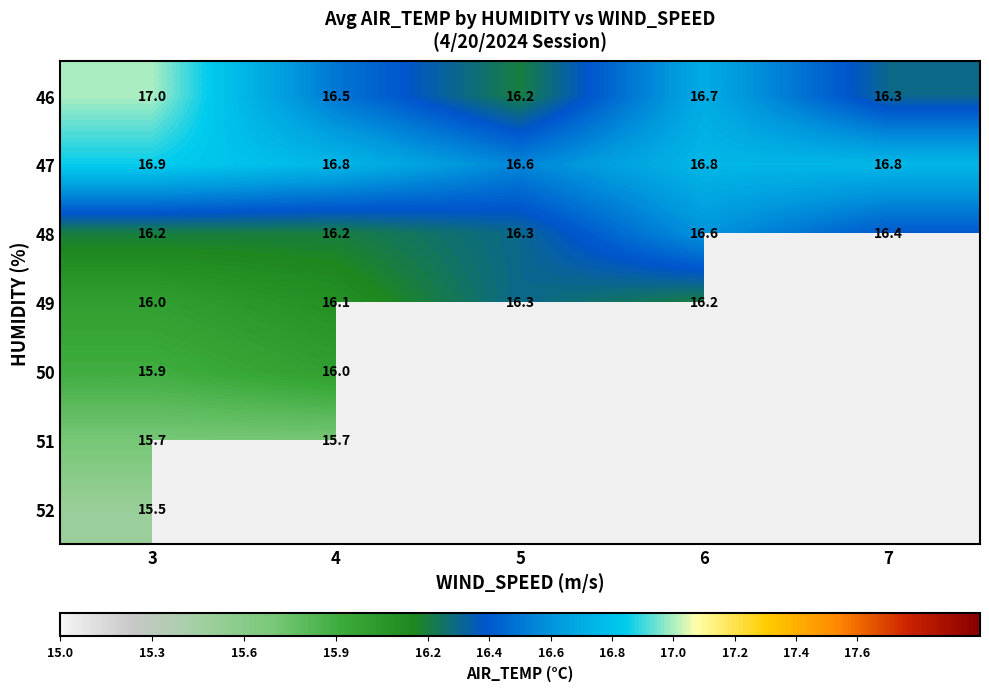

Count the number of data series in this chart.

7